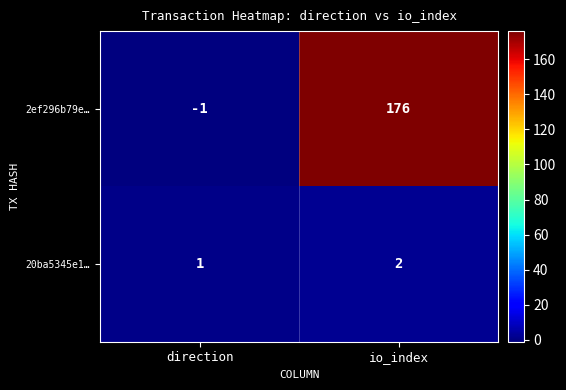

Which series has the largest range (max minus min)?

2ef296b79e…